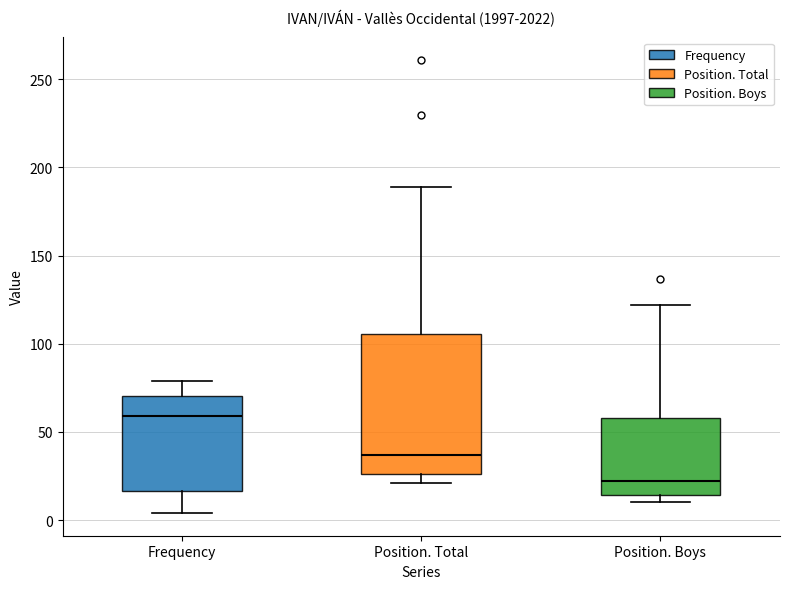

Which box has the lowest median line?

Position. Boys